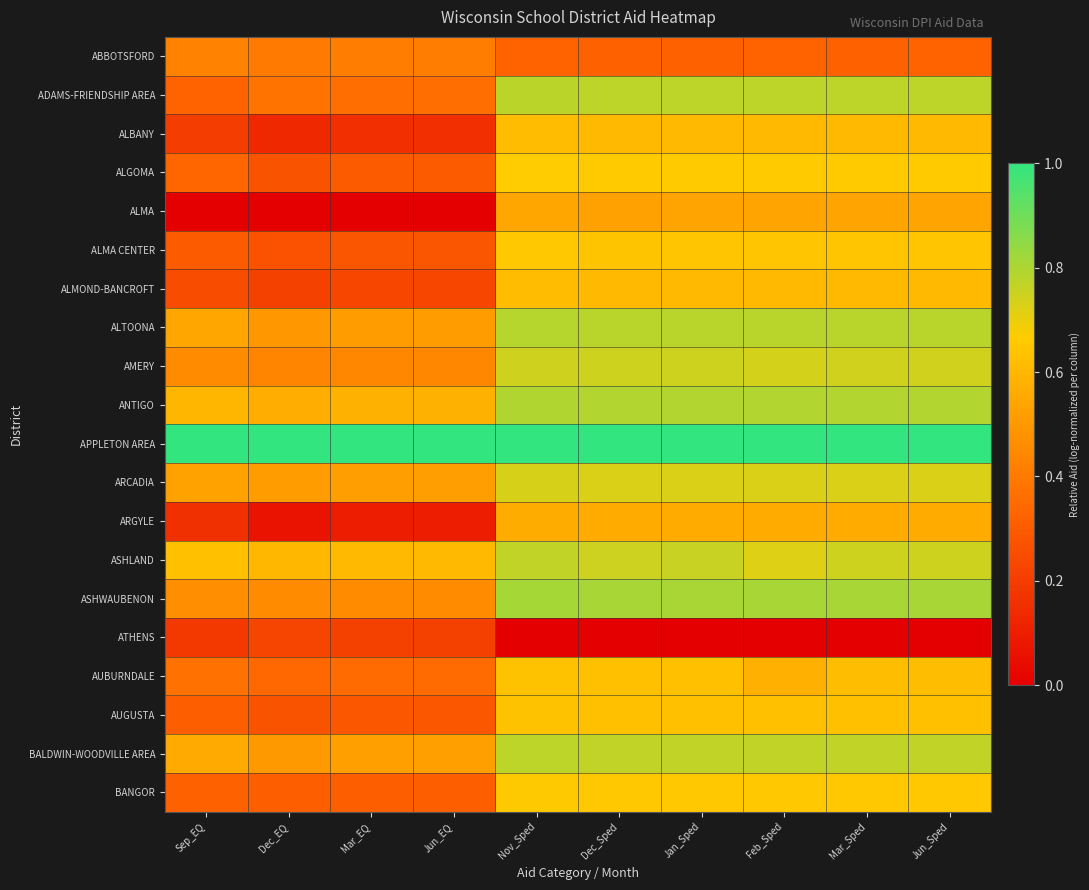

How many data points does each series have?

10